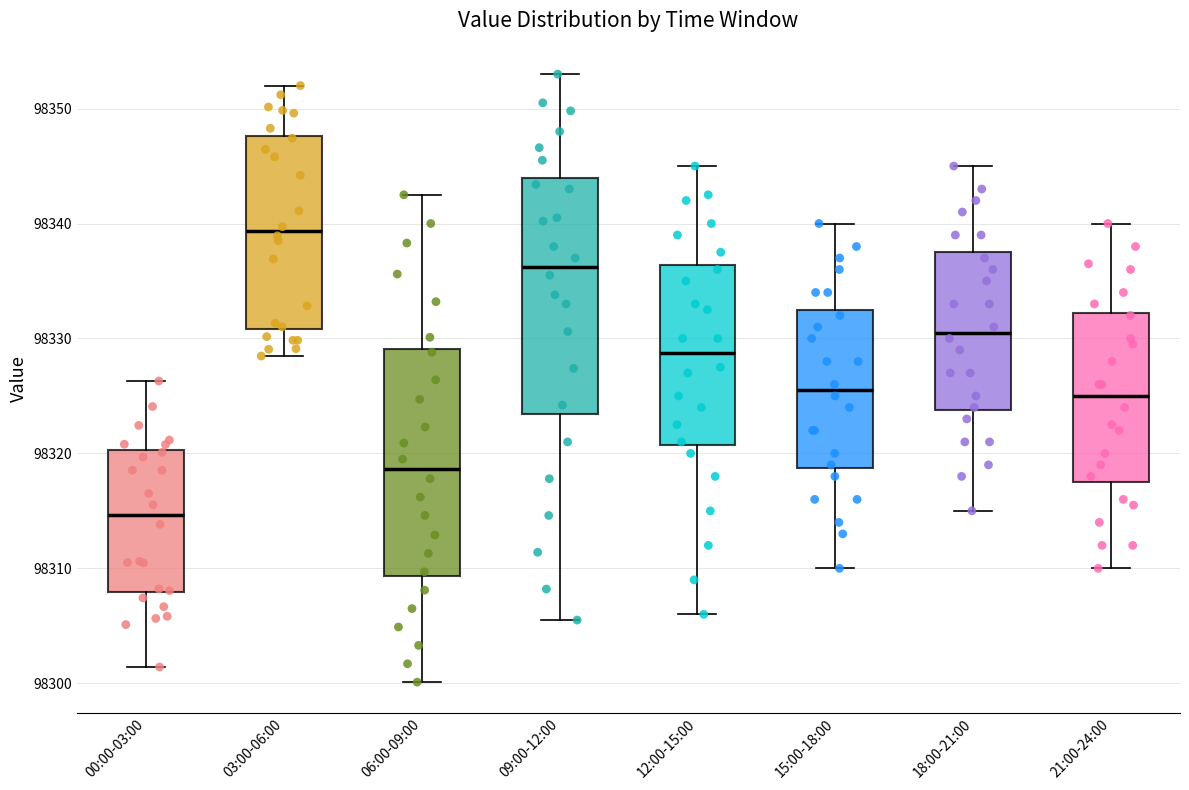

Which box has the lowest median line?

00:00-03:00